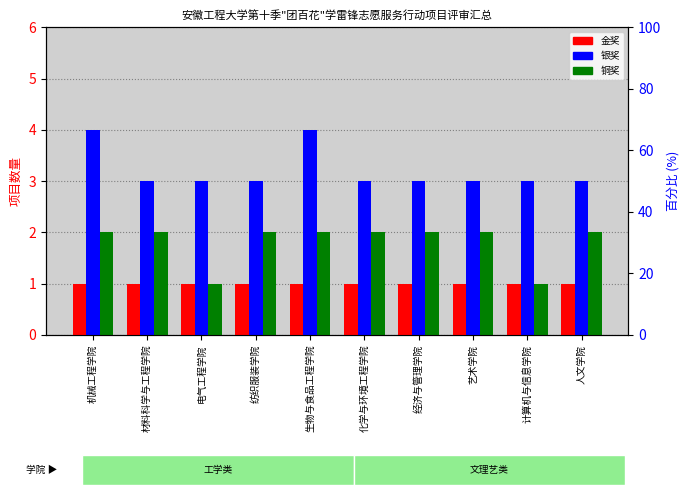

What are all the series names shown in the legend?

金奖, 银奖, 铜奖